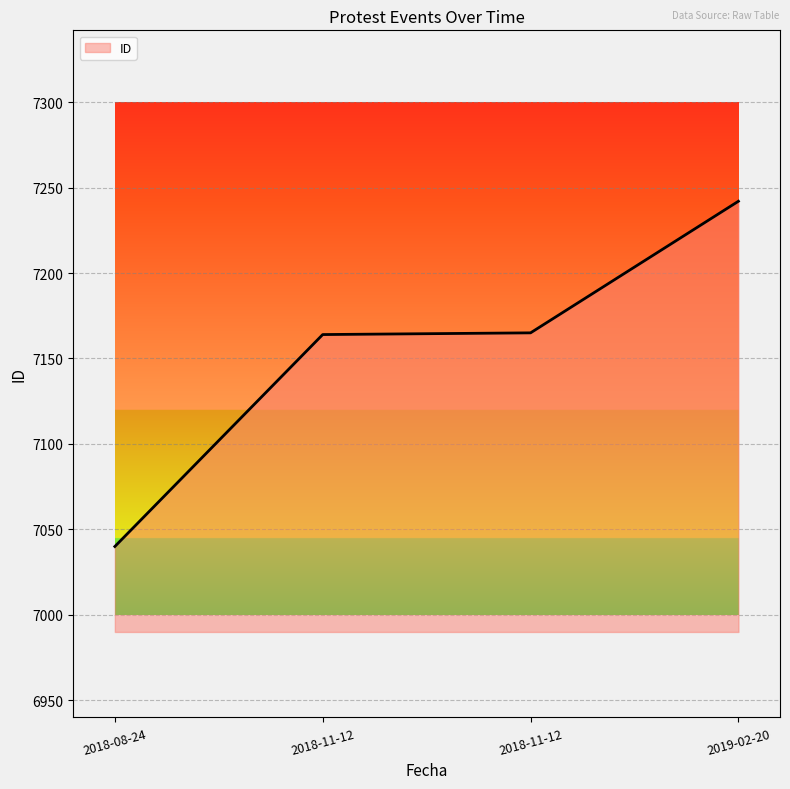

Reading left to right, list all the values displayed in this chart.

2018-08-24=7040	2018-11-12=7164	2018-11-12=7165	2019-02-20=7242